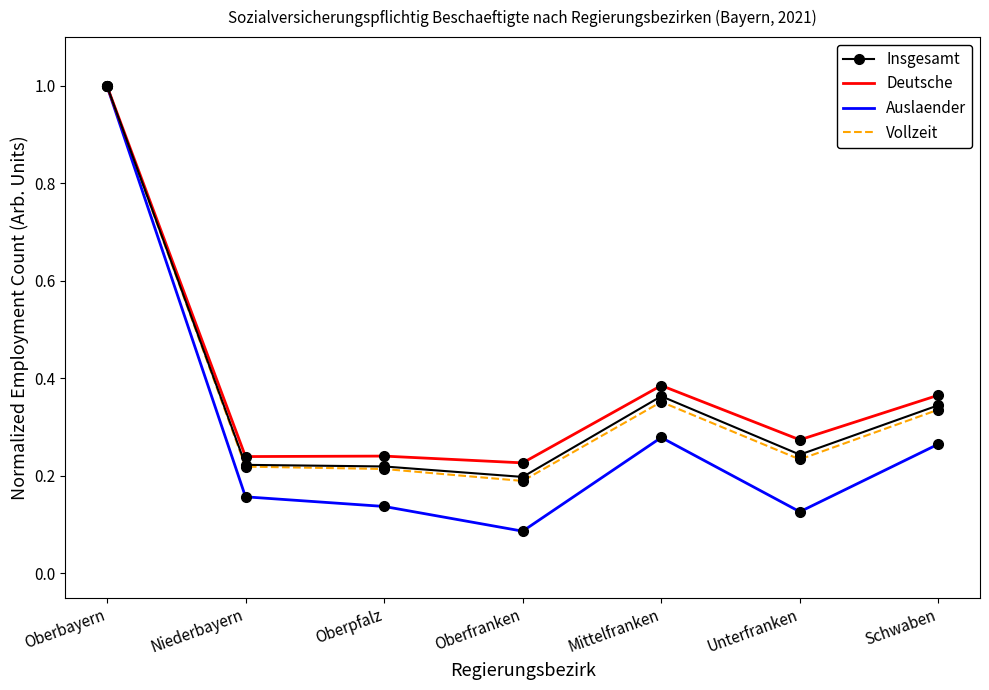

Is it true that Auslaender equals 1.0 at Oberbayern?

True